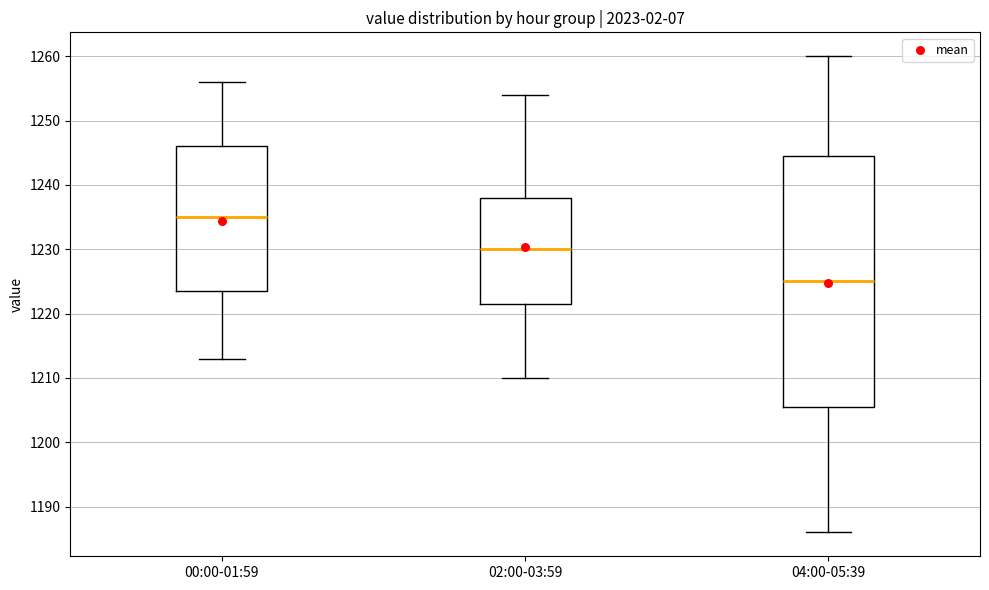

Reading left to right, read every box against the y-axis: the position of its median line, the range the box covers, and the ends of its whiskers. The values are not printed on the chart, so give them approximately, as read against the axis.

00:00-01:59: median 1235, box 1224 to 1246, whiskers 1213 to 1256
02:00-03:59: median 1230, box 1222 to 1238, whiskers 1210 to 1254
04:00-05:39: median 1225, box 1206 to 1245, whiskers 1186 to 1260